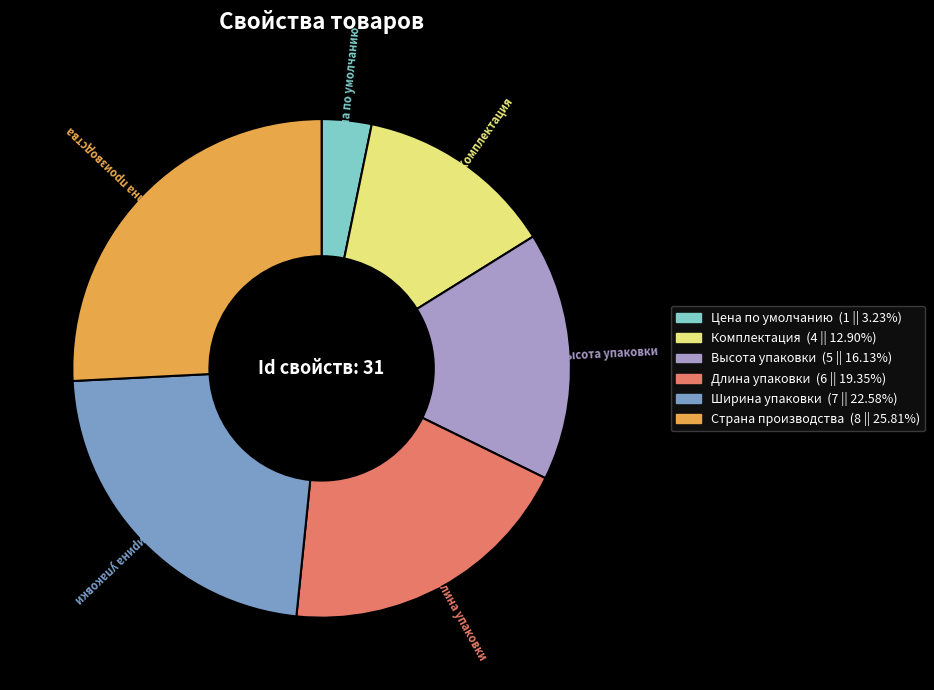

Do Комплектация and Высота упаковки together represent more than half of the pie?

No